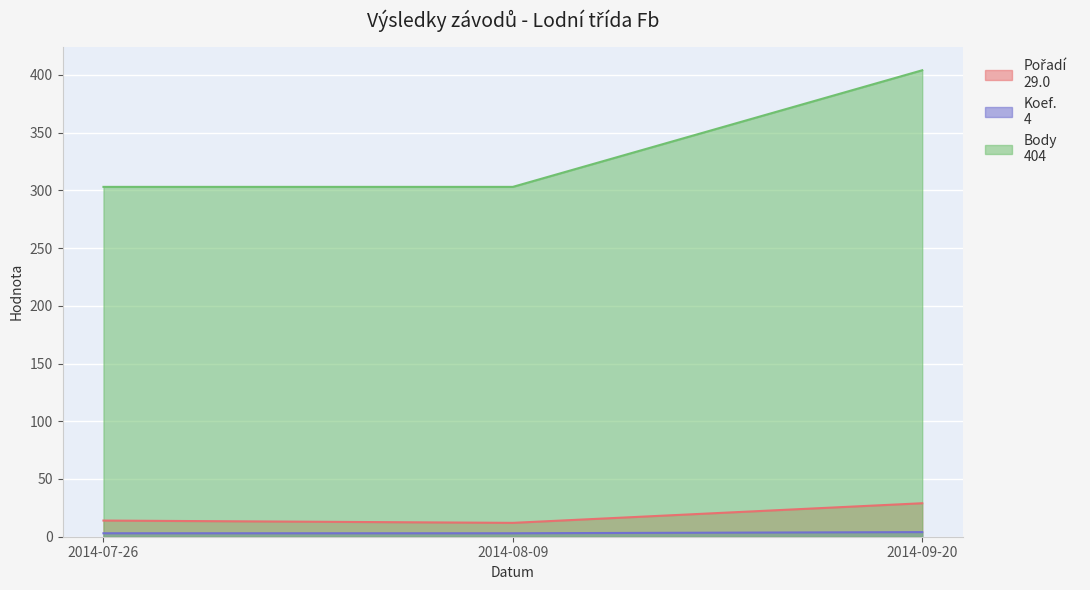

Reading left to right, extract all data points from this chart.

Pořadí: 14	12	29
Koef.: 3	3	4
Body: 303	303	404